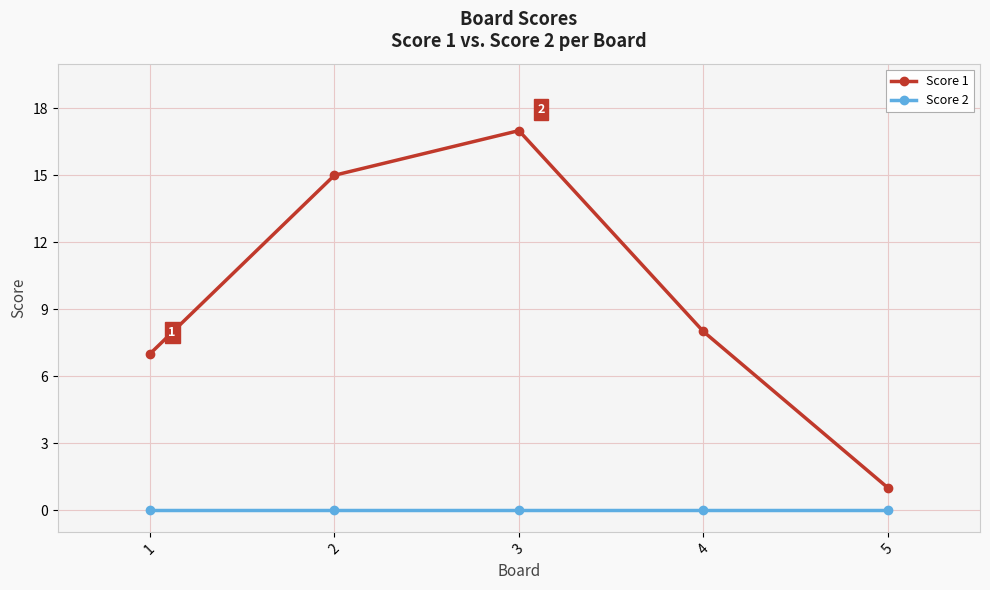

What is the sum of all Score 1 values?

48